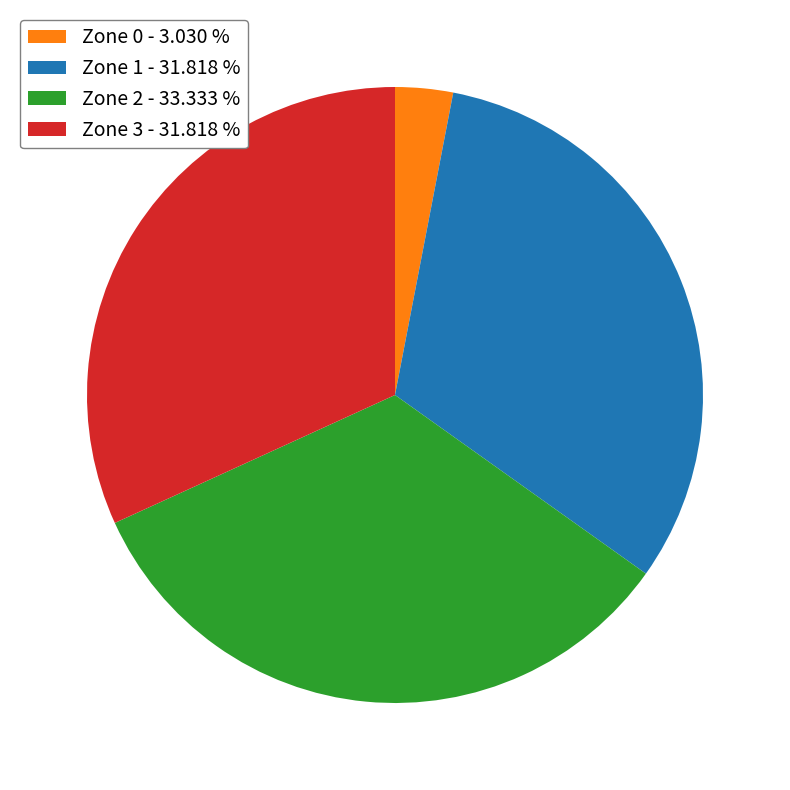

Does any single category account for the majority?

No